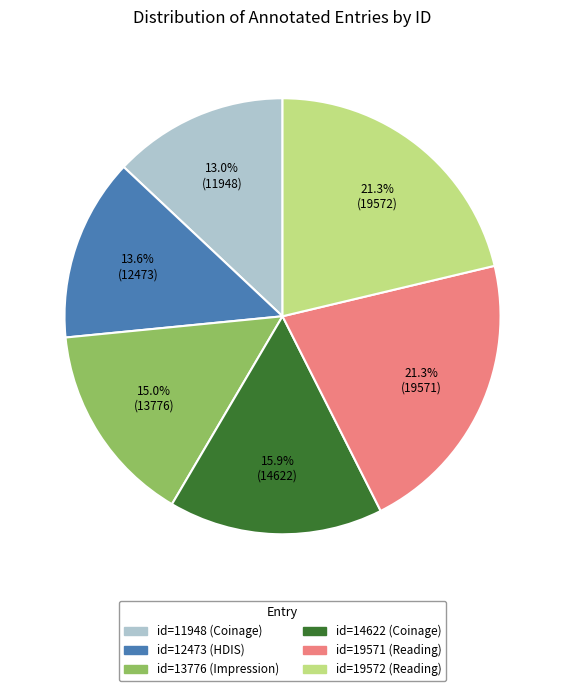

To the nearest percent, what is the difference between the largest and smallest slice percentages?

8%